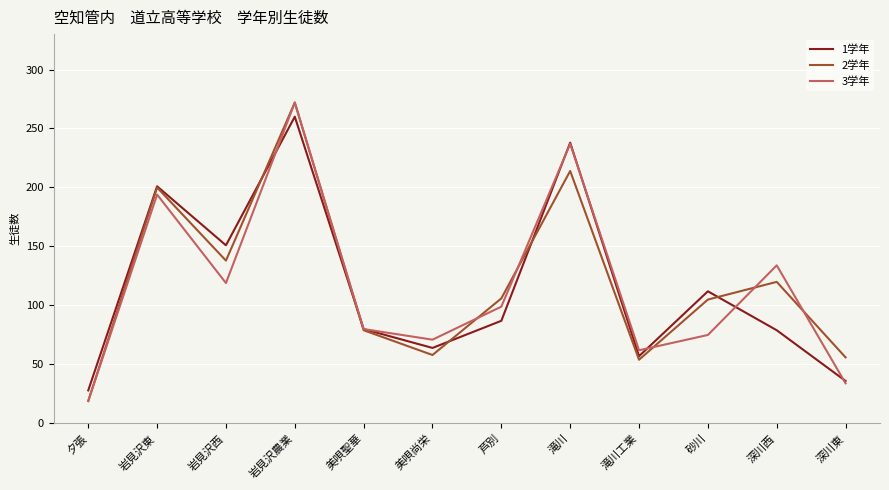

At which label is 3学年 closest to 145?

深川西